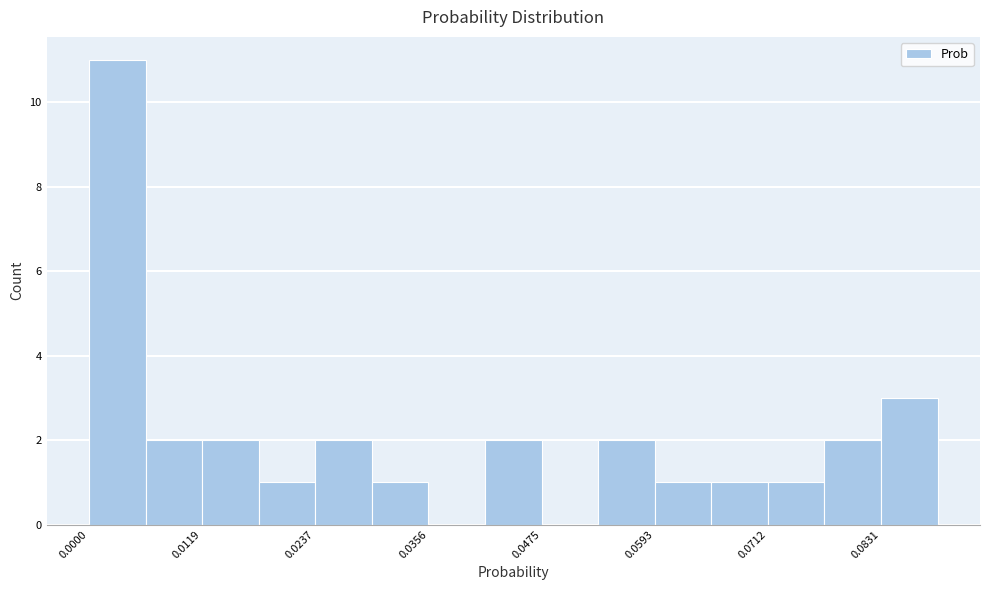

Around what value on the x-axis is the tallest bar? Give the approximate position of its centre, as read against the axis.

0.002